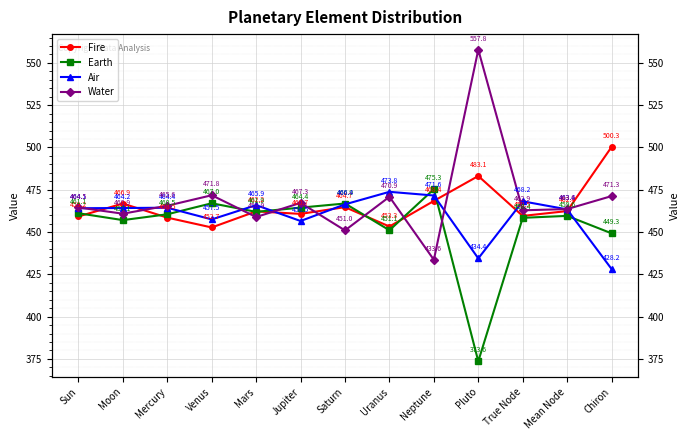

Which category has the highest value in the Fire series?

Chiron